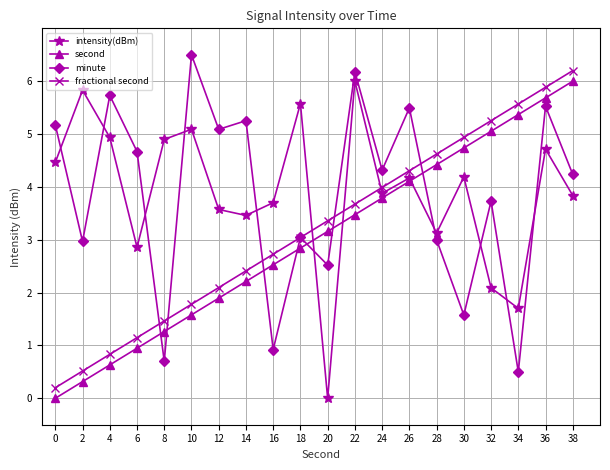

What is the difference between the fractional second values at 0 and 12?

1.9